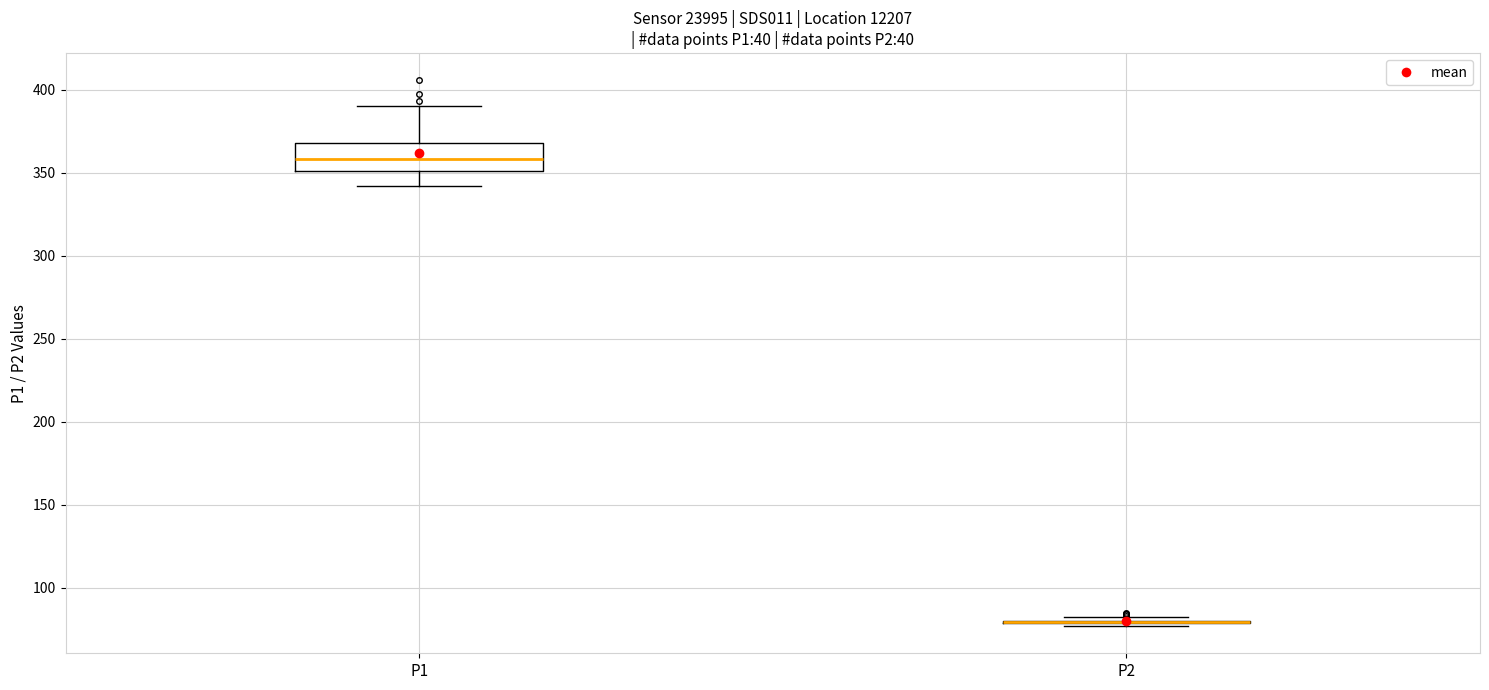

Comparing the boxes themselves (not the whiskers), which one is the tallest?

P1